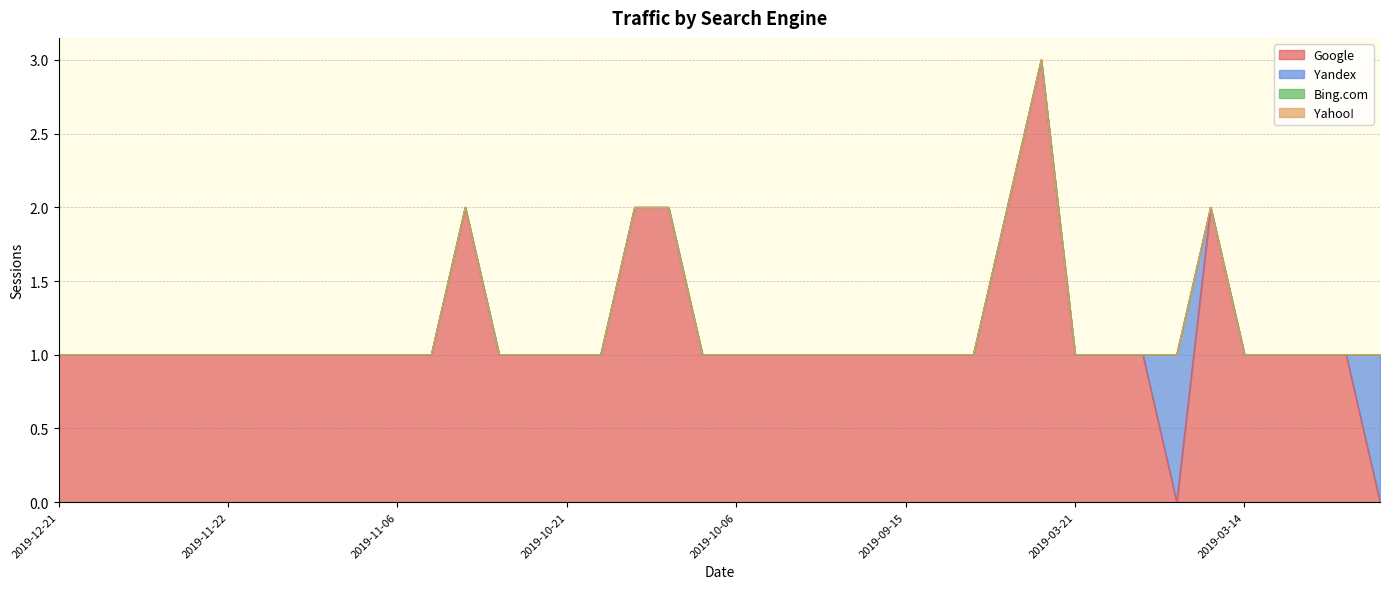

The Yahoo! series shows 0 at 2019-12-18. True or false?

True